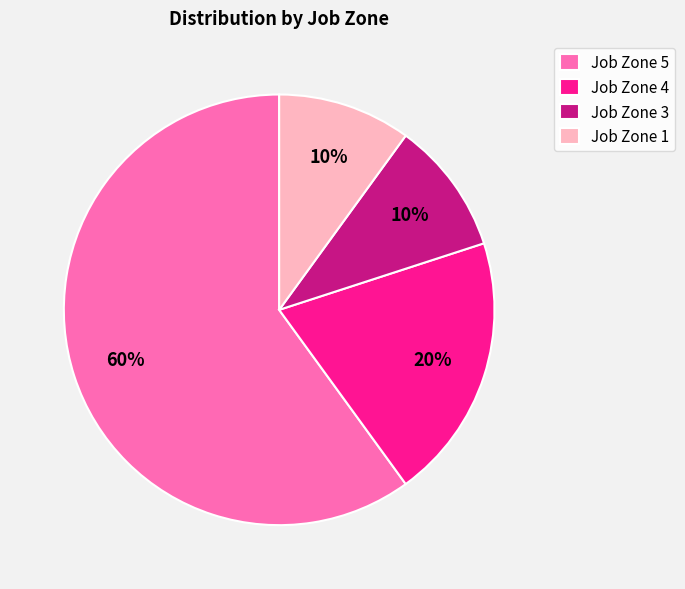

Which category has the biggest portion of the pie?

Job Zone 5